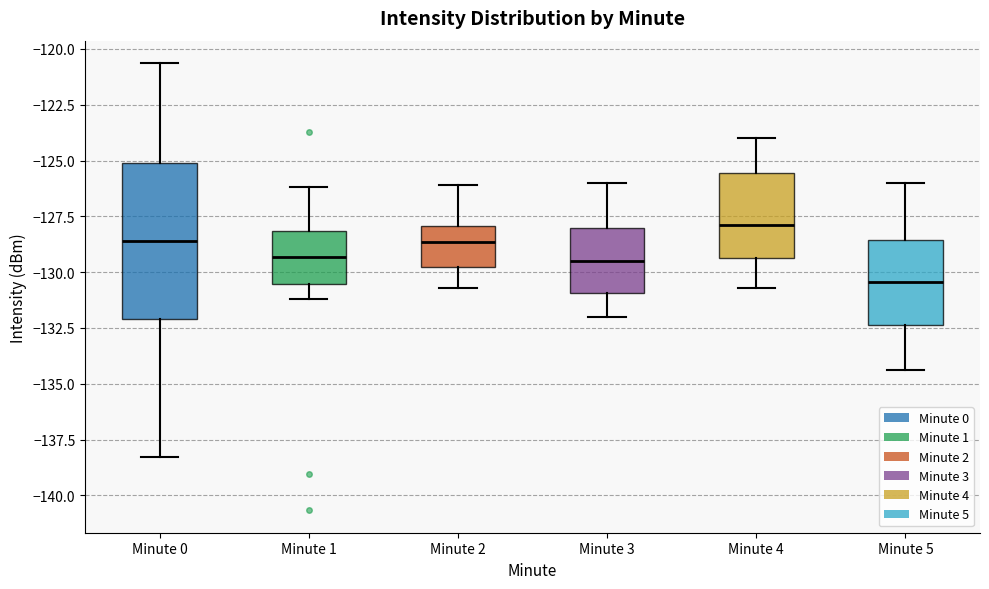

Reading left to right, transcribe this box plot: for each box, give where its median line is, the range the box spans, and where its two whiskers end, as read against the y-axis. The values are not printed on the chart, so give them approximately, as read against the axis.

Minute 0: median -128.5, box -132.0 to -125.0, whiskers -138.5 to -120.5
Minute 1: median -129.5, box -130.5 to -128.0, whiskers -131.0 to -126.0
Minute 2: median -128.5, box -129.5 to -128.0, whiskers -130.5 to -126.0
Minute 3: median -129.5, box -131.0 to -128.0, whiskers -132.0 to -126.0
Minute 4: median -128.0, box -129.5 to -125.5, whiskers -130.5 to -124.0
Minute 5: median -130.5, box -132.5 to -128.5, whiskers -134.5 to -126.0